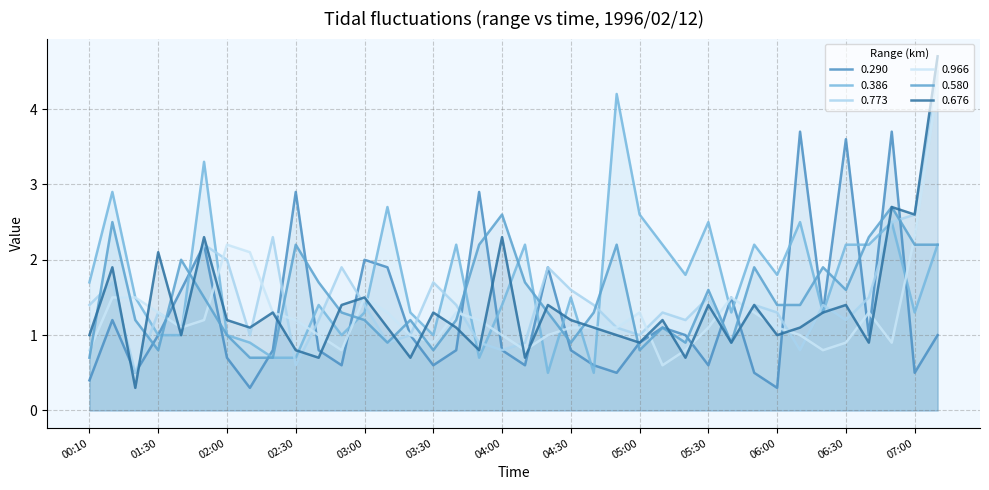

What is the difference between the 0.773 values at 02:00 and 02:10?

1.0